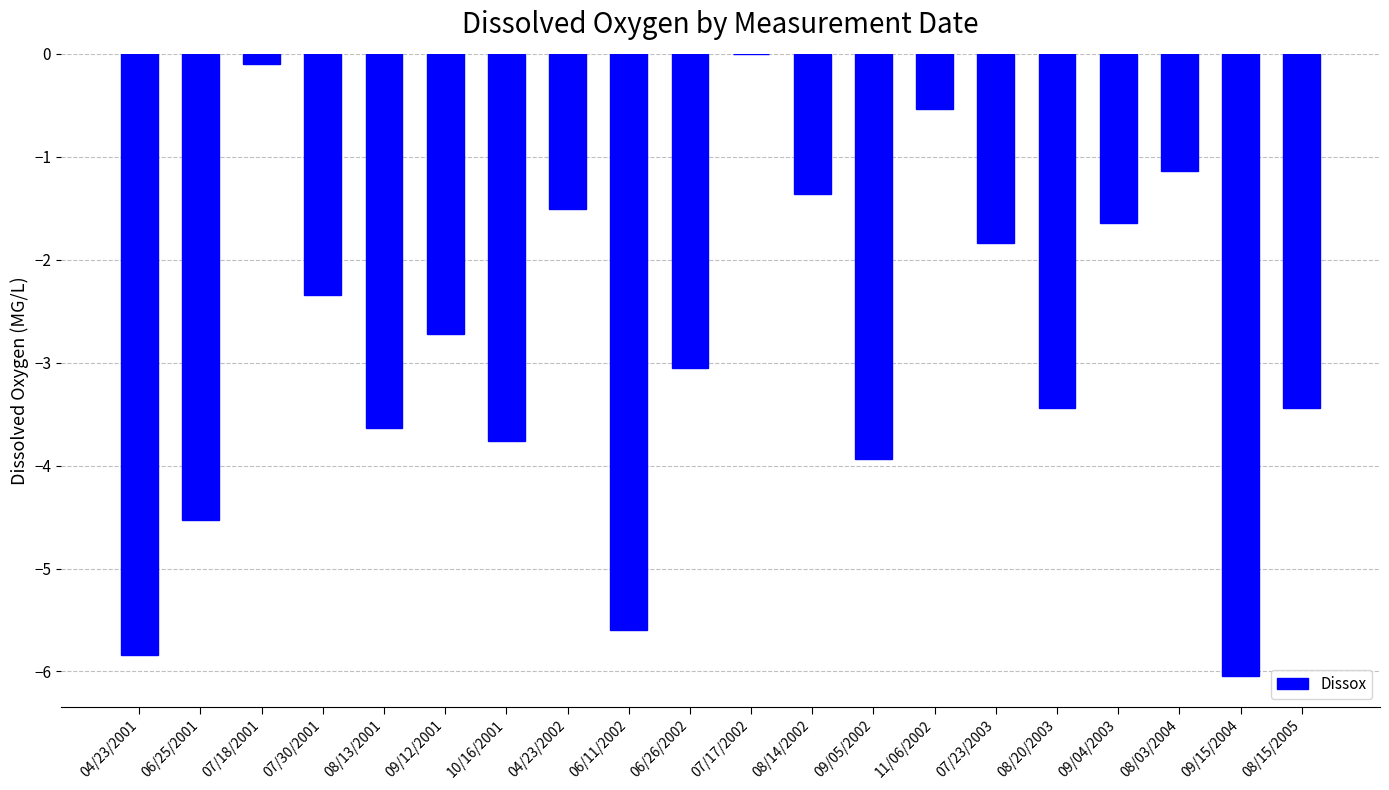

Where does the data first go above -2?

07/18/2001